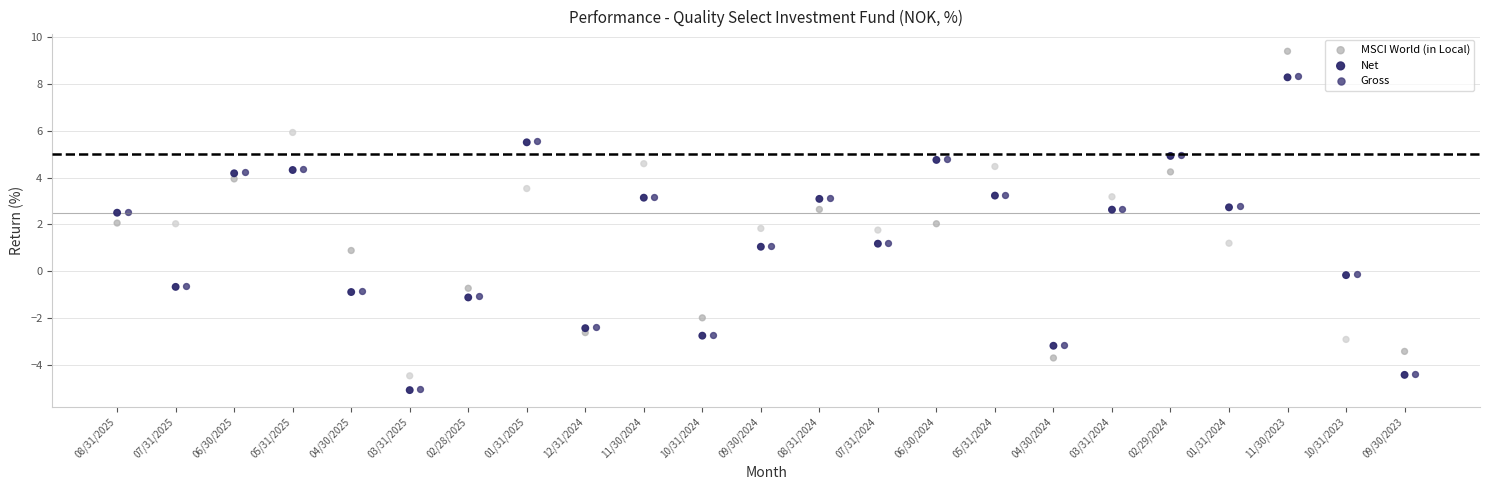

Which series has the largest Y range (max minus min)?

MSCI World (in Local)